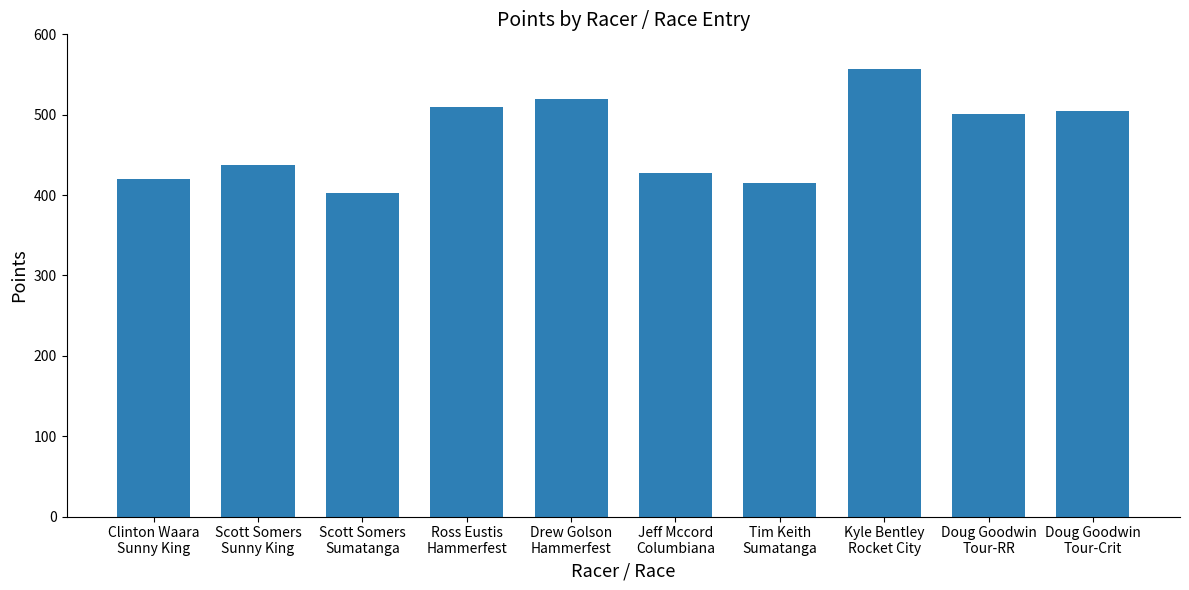

What is the maximum value shown in the chart?

556.3